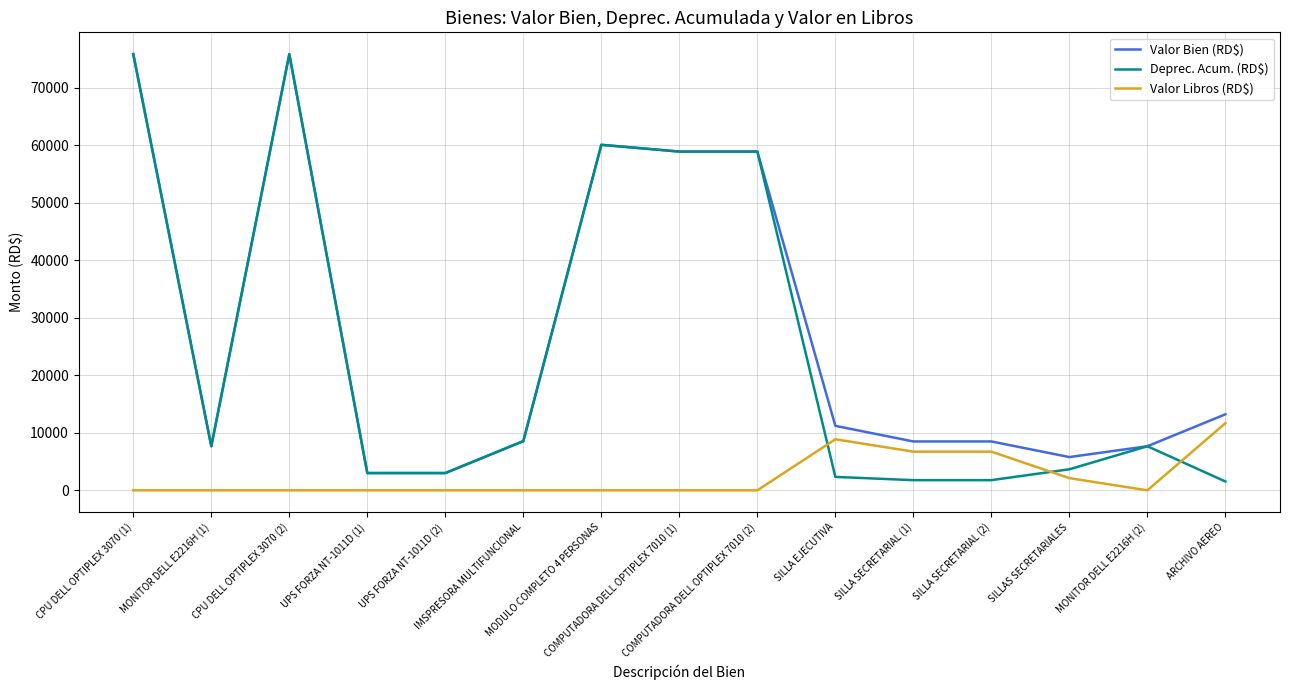

What is the maximum value for Deprec. Acum. (RD$)?

75816.1